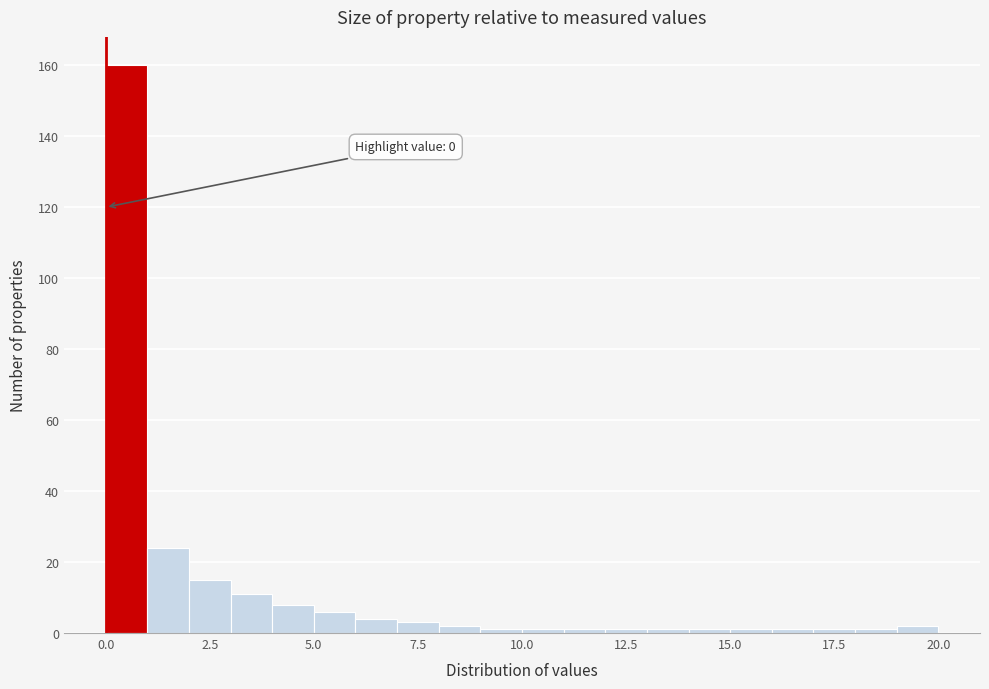

Around what value on the x-axis is the tallest bar? Give the approximate position of its centre, as read against the axis.

0.5